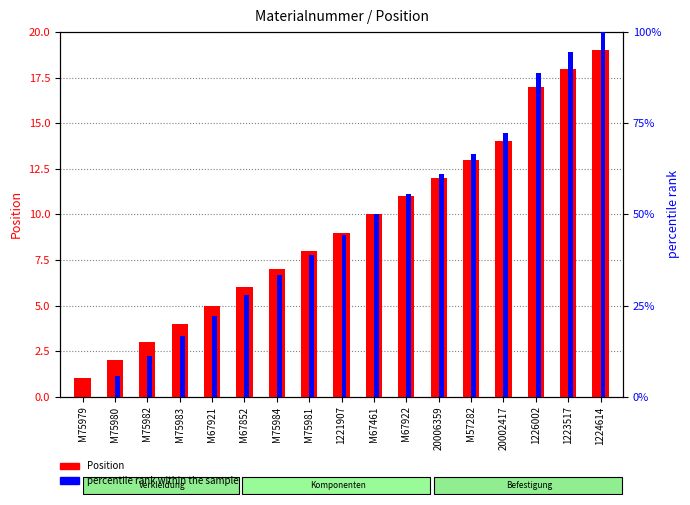

What is the difference between the percentile rank within the sample values at M67461 and M75979?

50.0